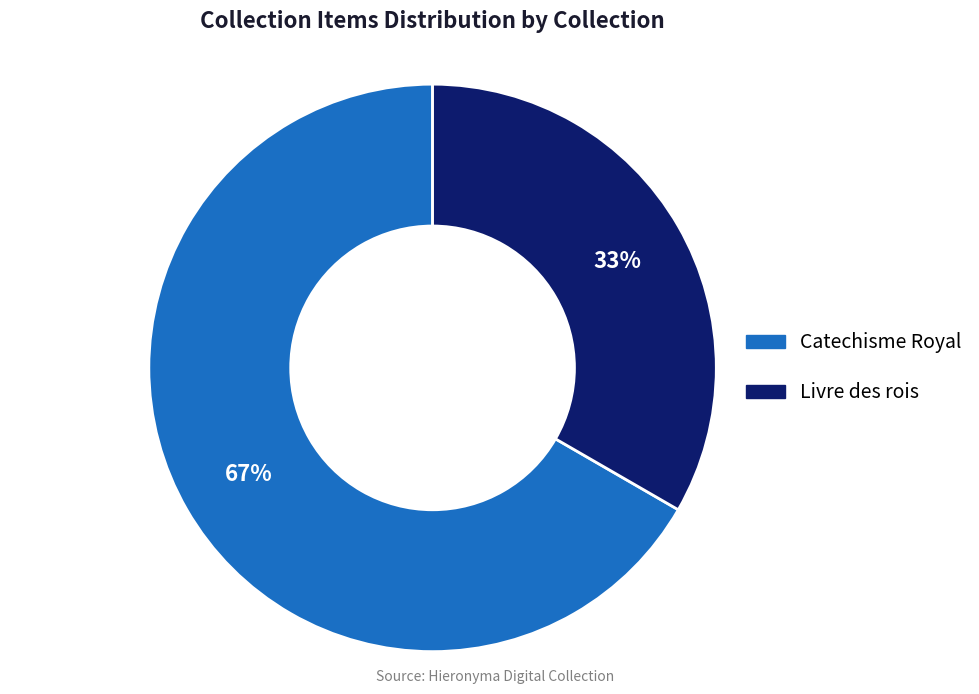

Does any single category account for the majority?

Yes